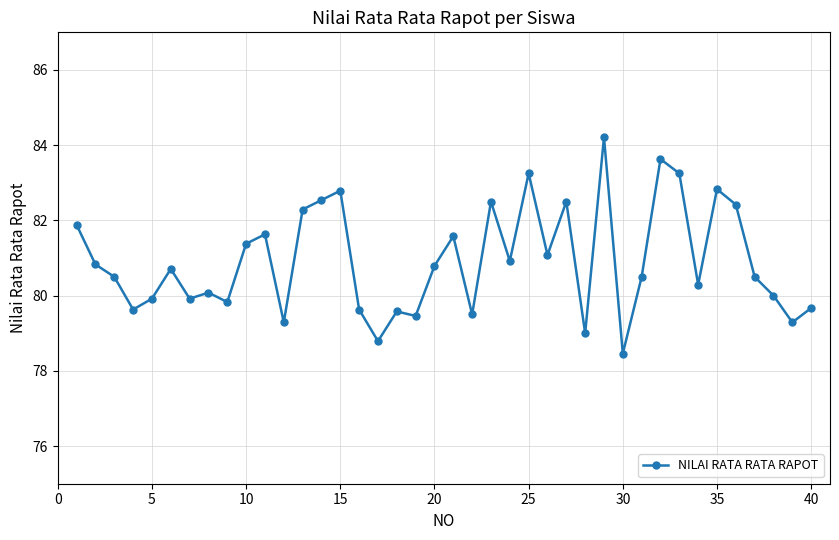

What is the difference between the second highest and minimum values?

5.2